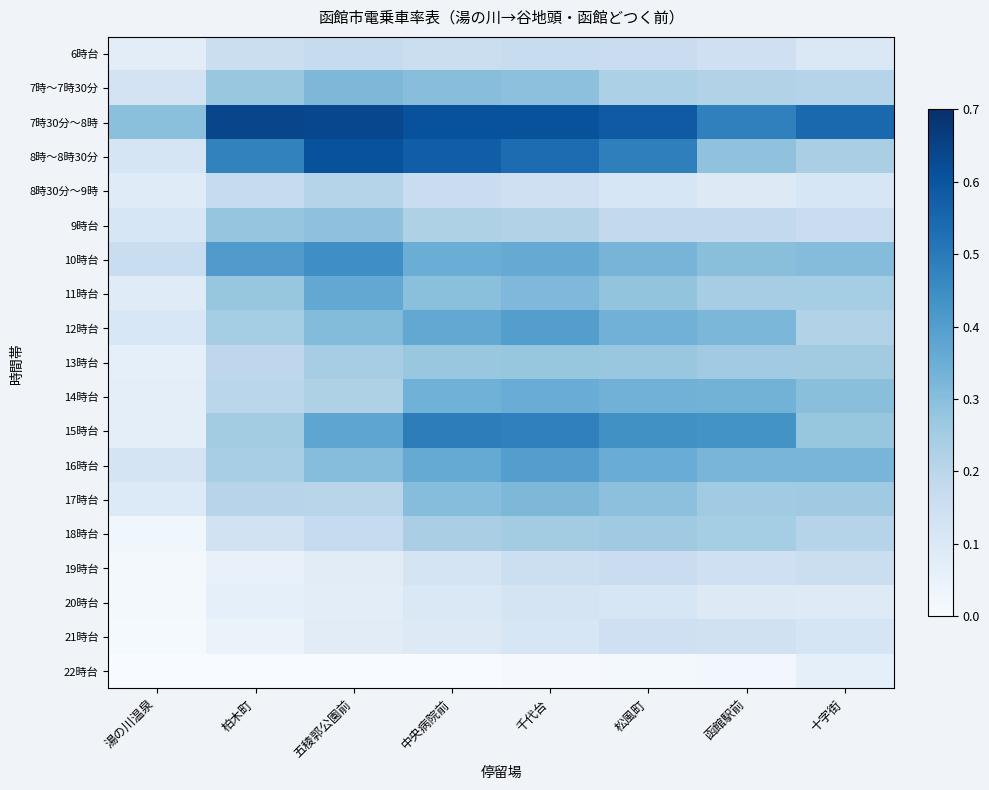

What is the total value across all series at 函館駅前?

4.5